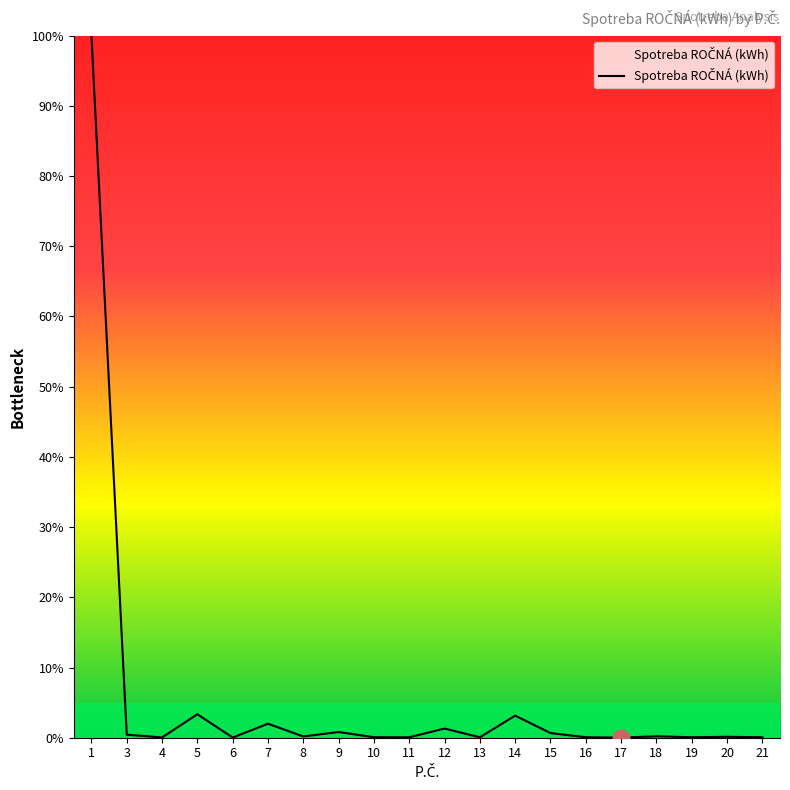

True or false: there are more than 2 points higher than both neighbors.

True